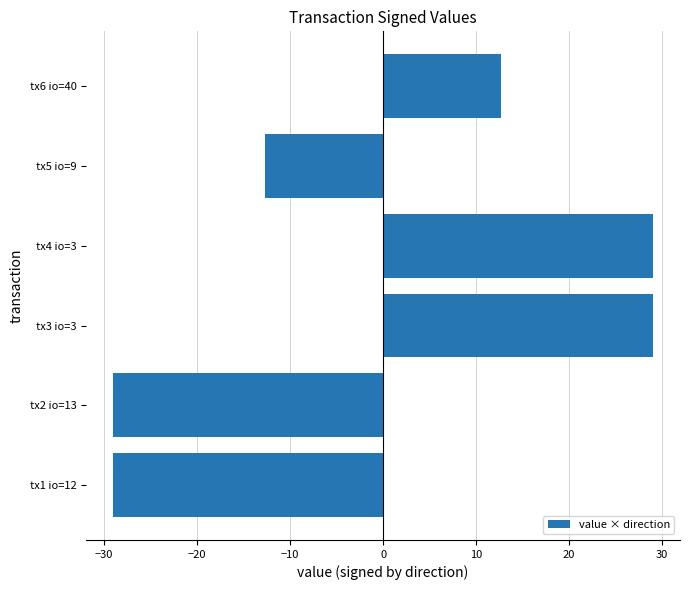

What is the maximum value shown in the chart?

29.0